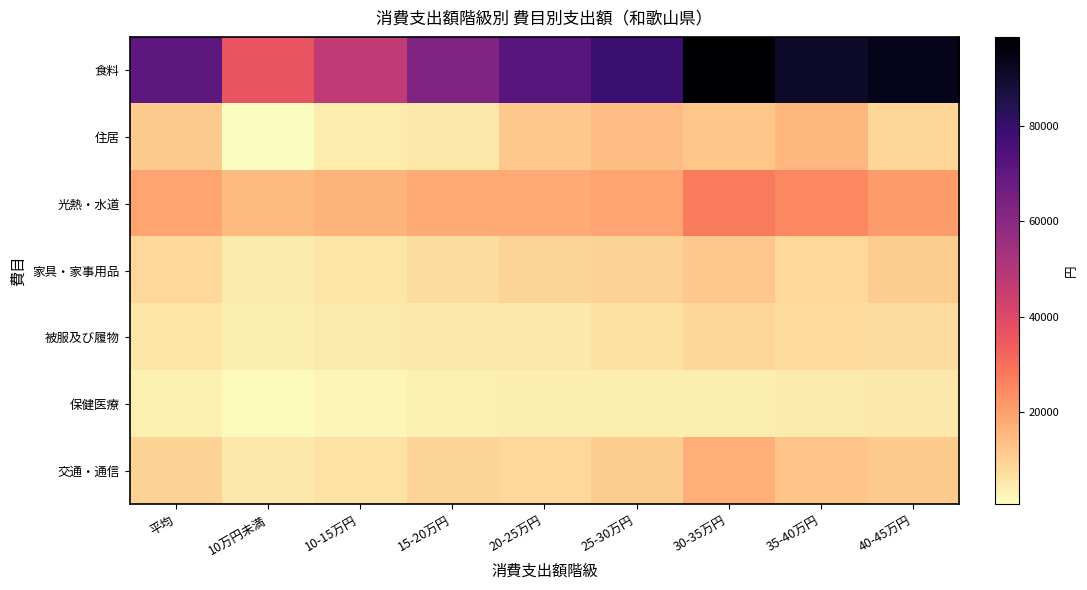

Between 10-15万円 and 35-40万円, which series saw the biggest shift?

食料